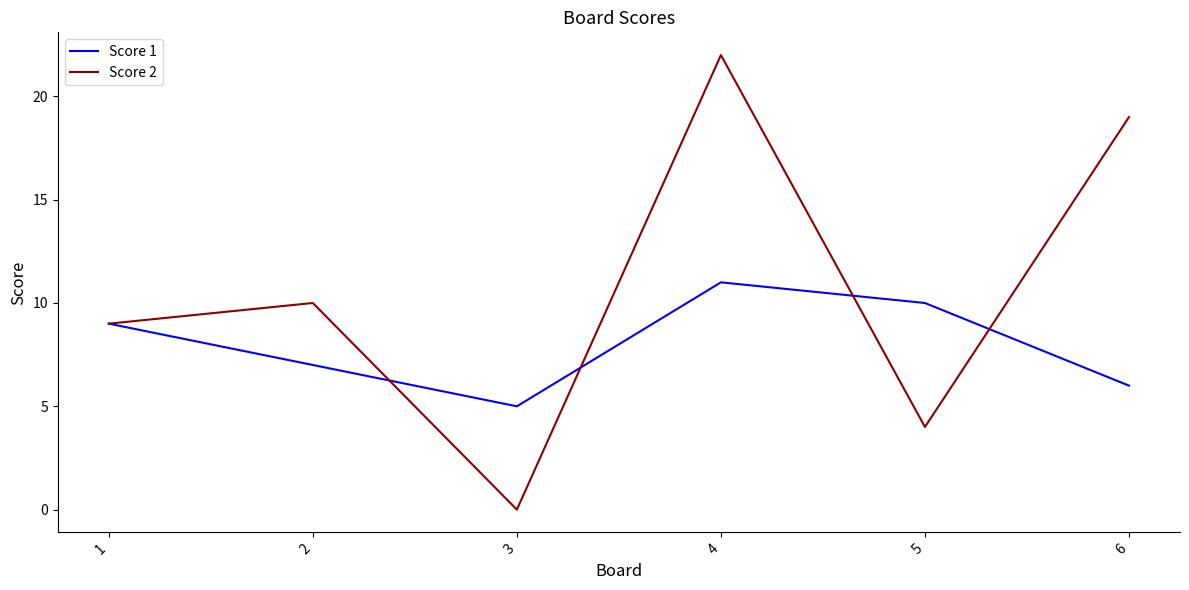

What is the difference between the second highest and minimum values in the Score 1 series?

5